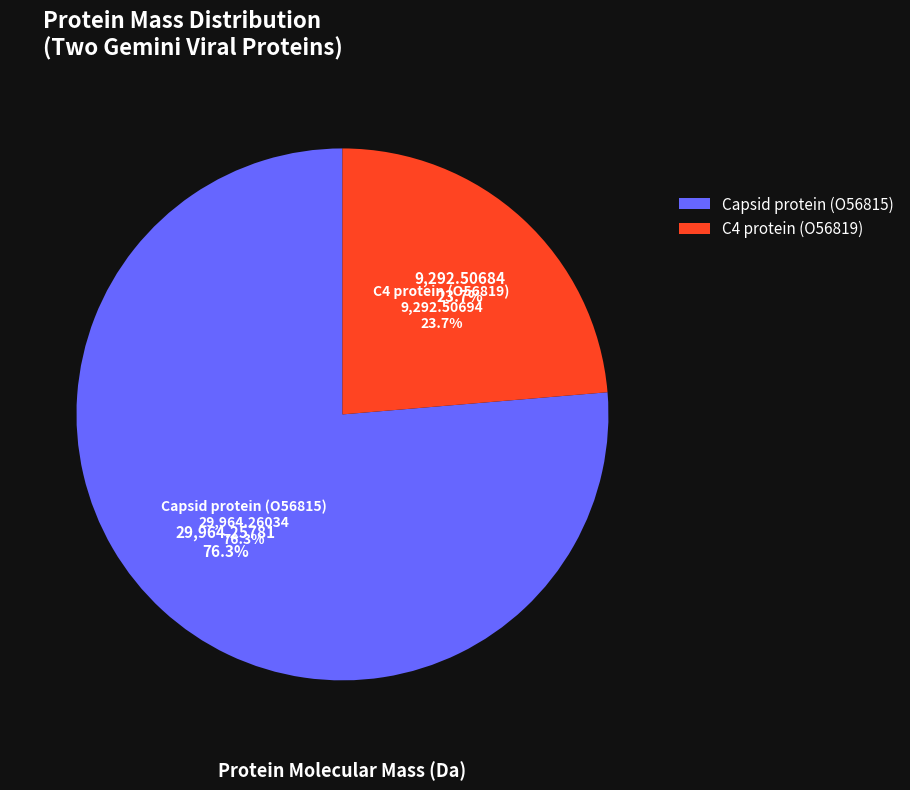

Combined, what portion of the pie is Capsid protein (O56815) and C4 protein (O56819)?

100.0%